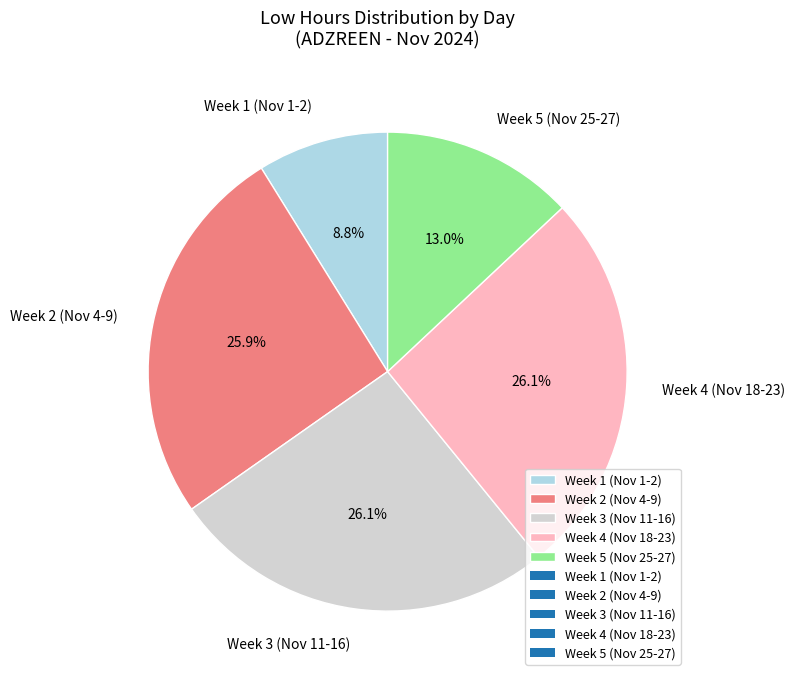

What is the smallest slice in the pie chart?

Week 1 (Nov 1-2)